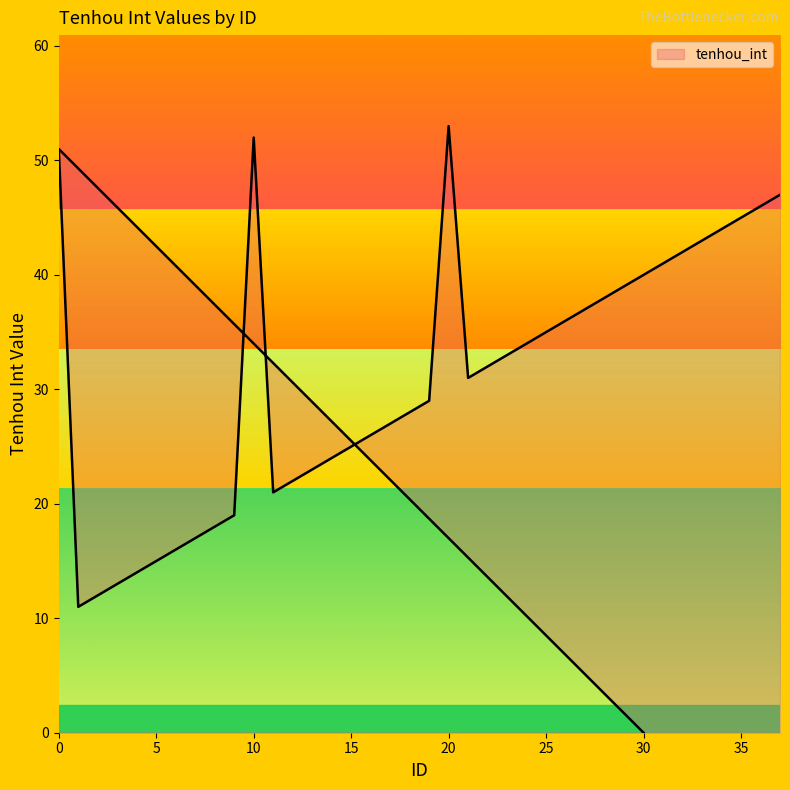

How many lines are shown in the chart?

1